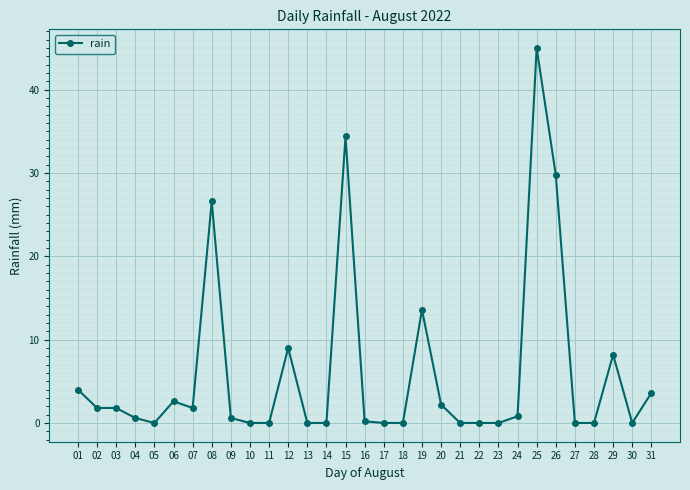

What is the change in value from 01 to 08?

+22.6